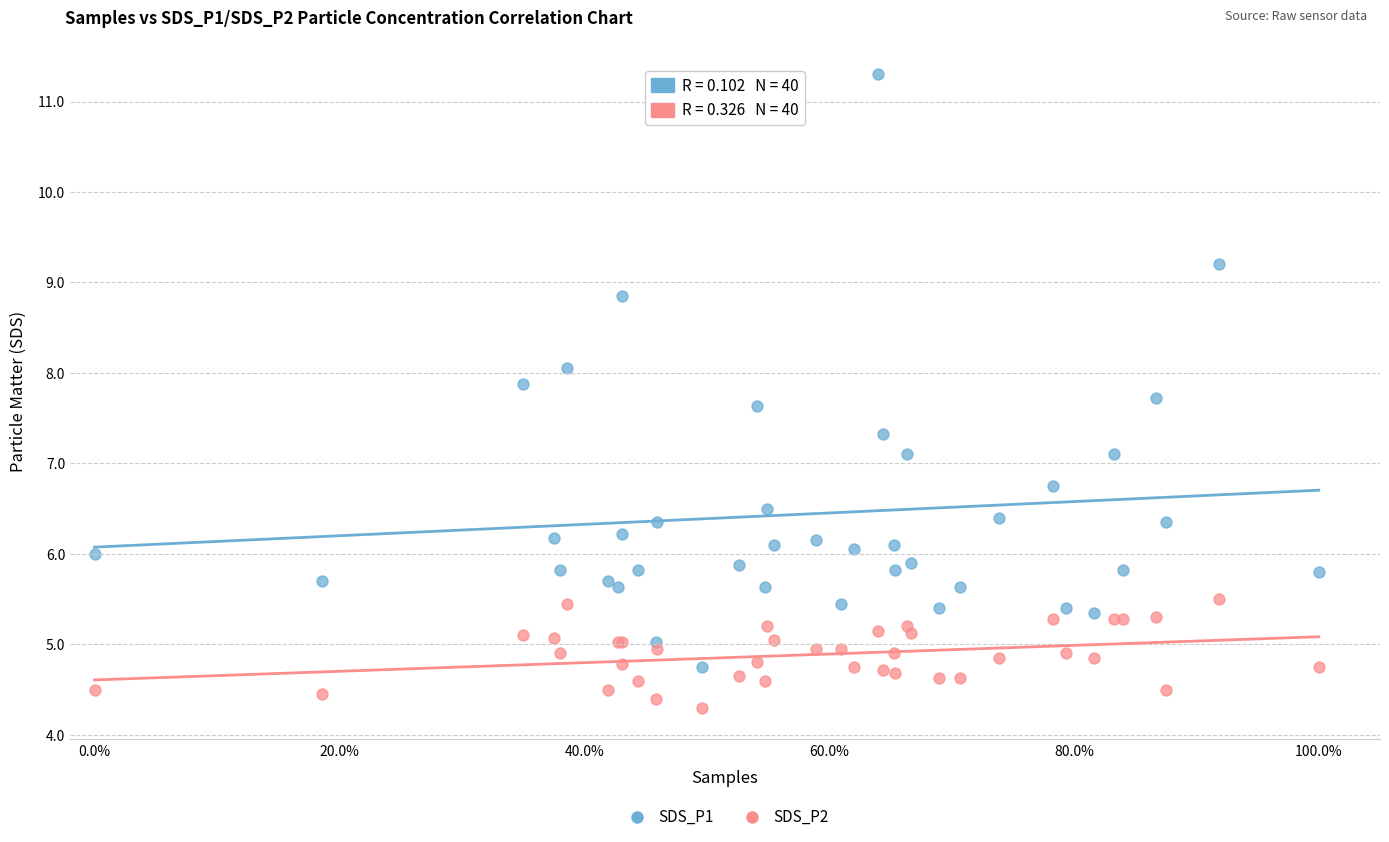

Which series contains the highest Y value?

SDS_P1